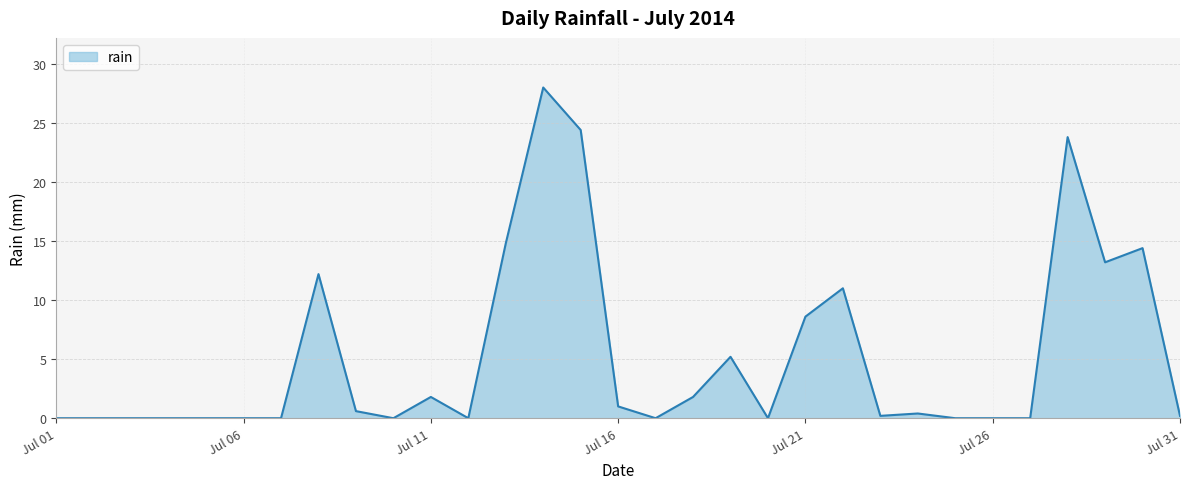

How many positive values are there?

17